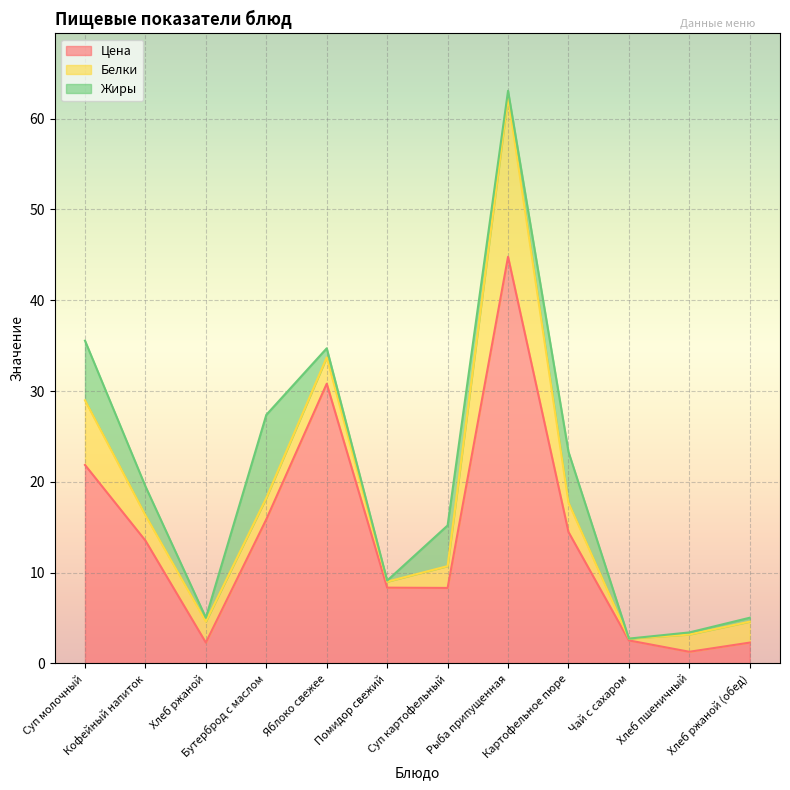

Which series has the largest total across all categories?

Цена